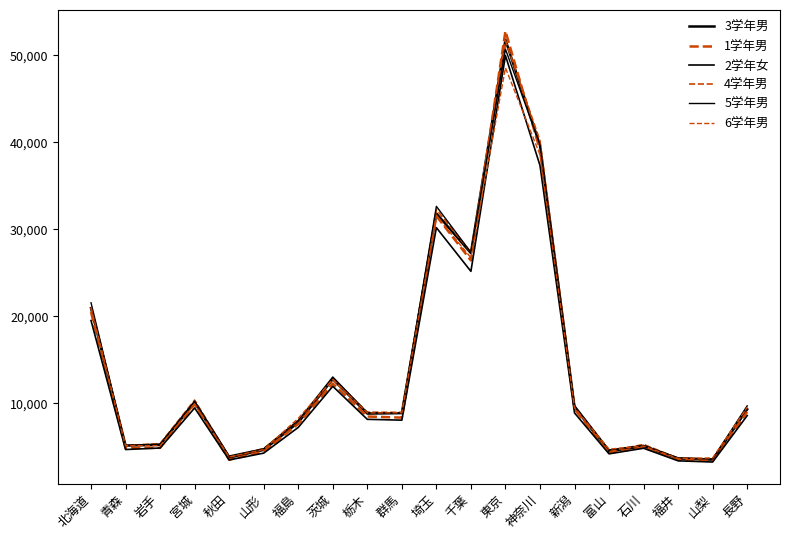

What position from the left is 福井?

18